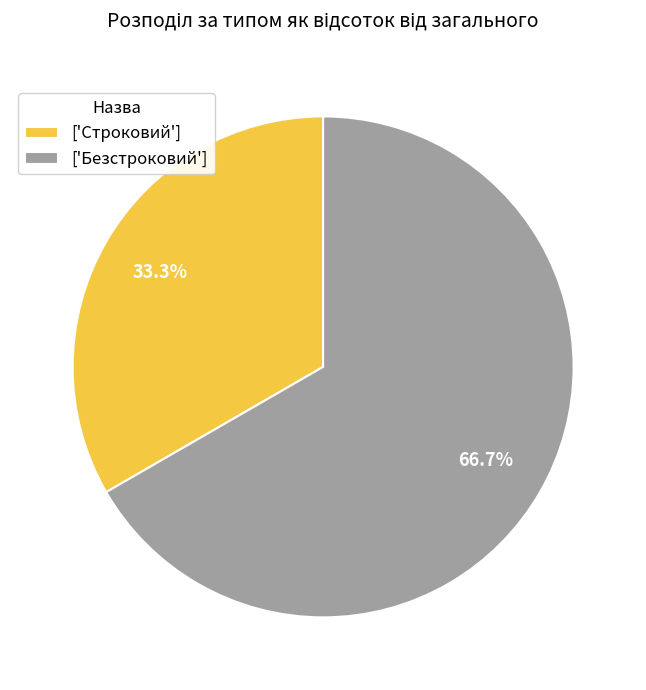

Which category has the smallest portion of the pie?

['Строковий']